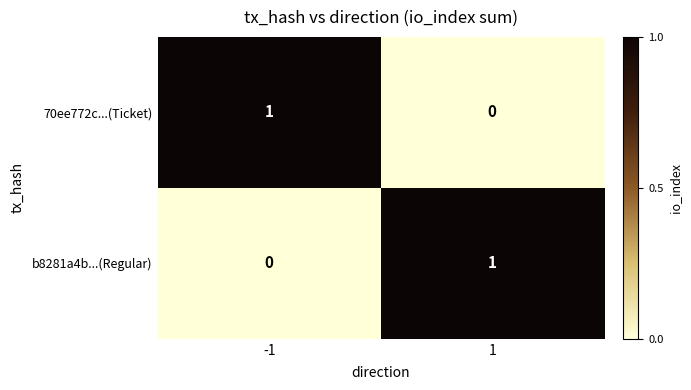

List the labels in order of b8281a4b...(Regular) value, smallest first.

-1, 1